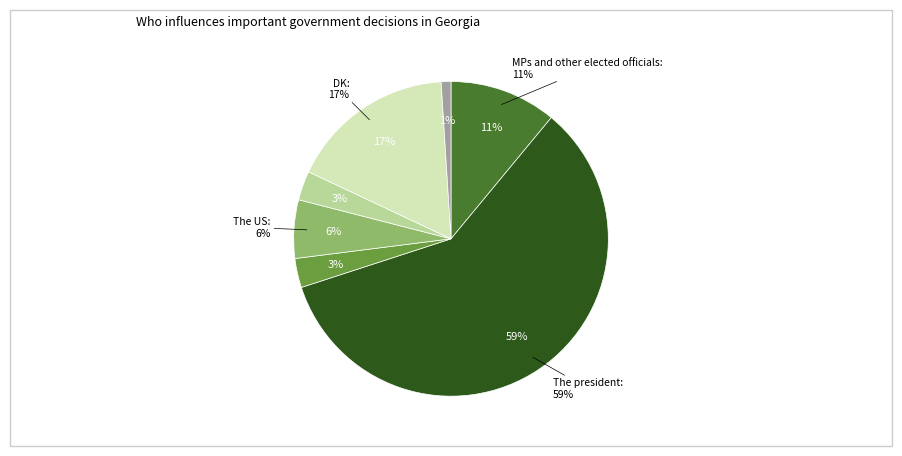

How many segments does this pie chart have?

7